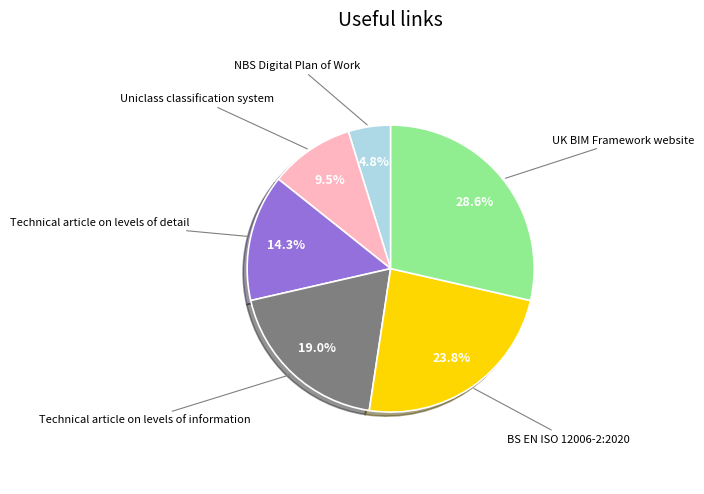

Is there a majority slice in this chart?

No